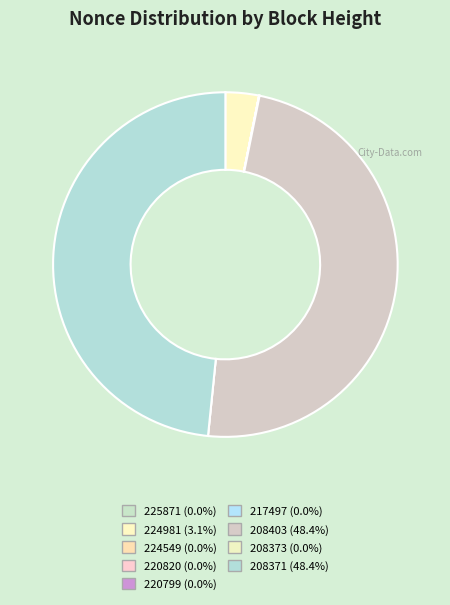

What is the largest slice in the pie chart?

208403